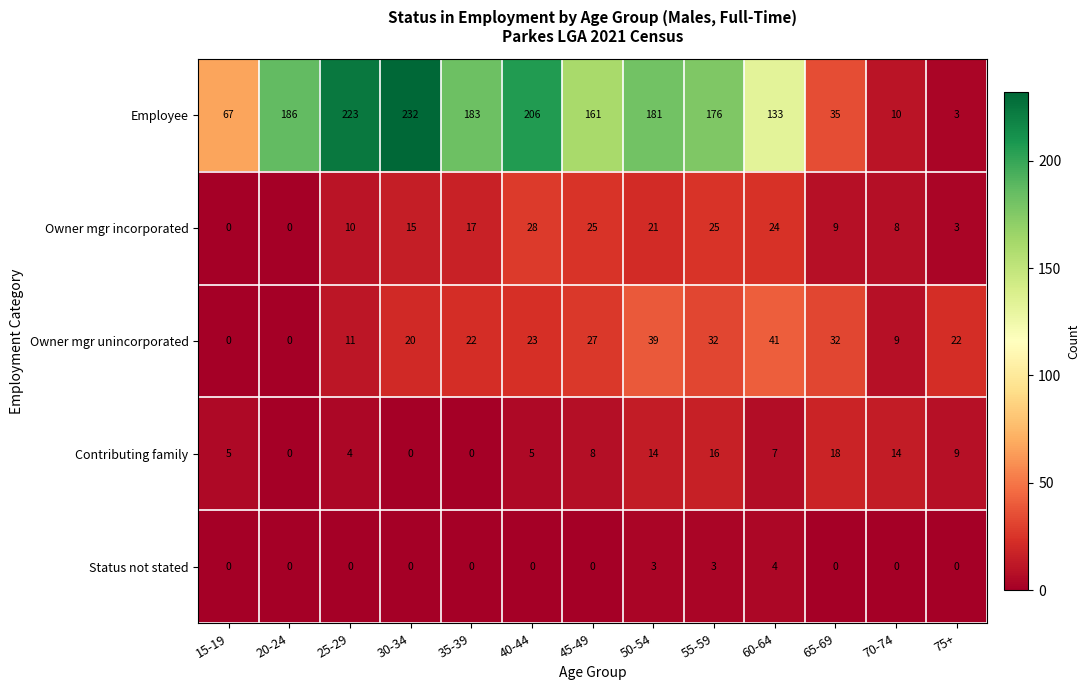

What is the difference between the maximum and minimum values in the Owner mgr unincorporated series?

41